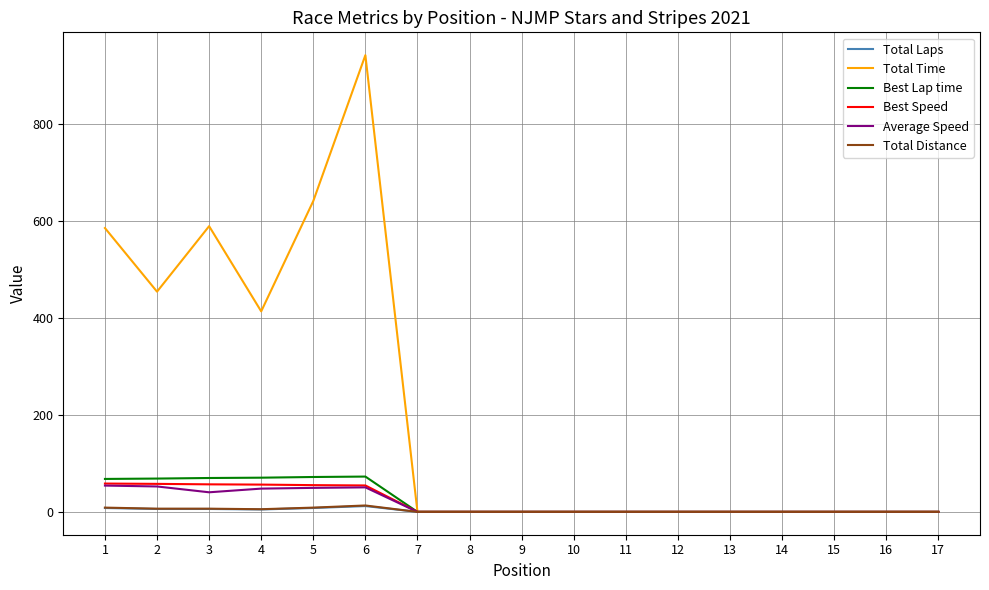

The Best Speed series shows 58.3 at 1. True or false?

True